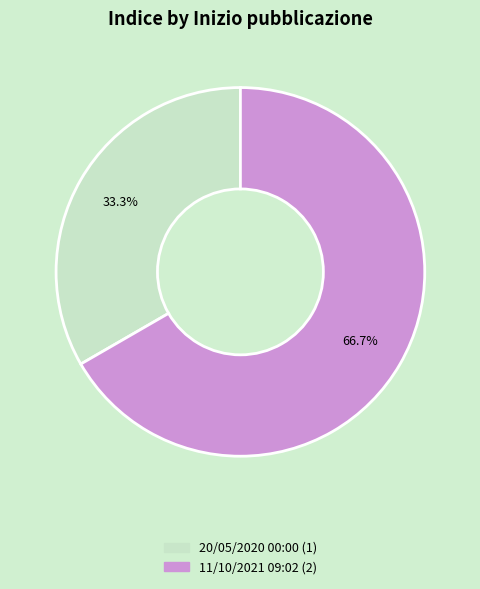

What percentage is the 20/05/2020 00:00 slice, to the nearest percent?

33%